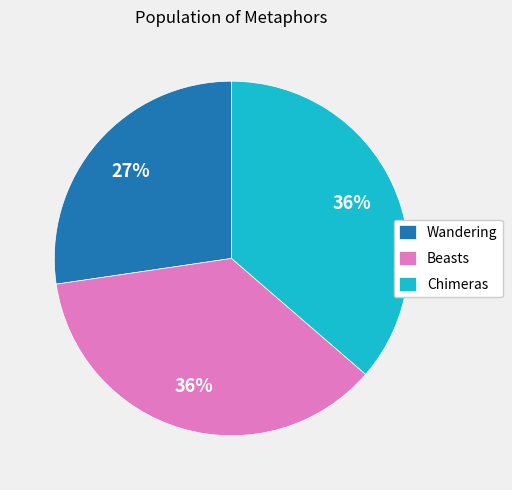

Which category has the smallest portion of the pie?

Wandering